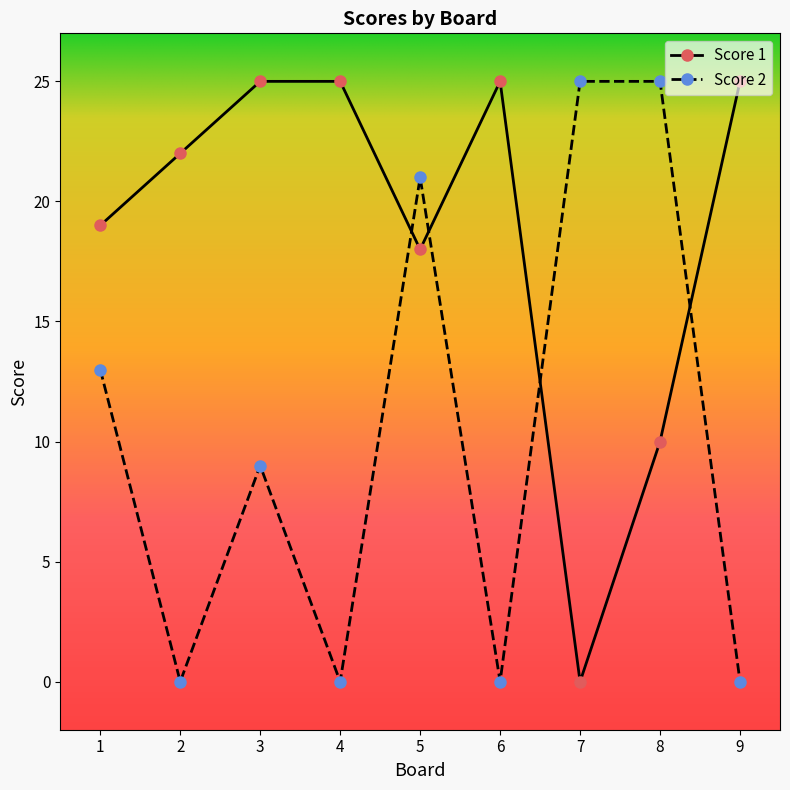

True or false: Score 1 has a value of 19 at 1.

True